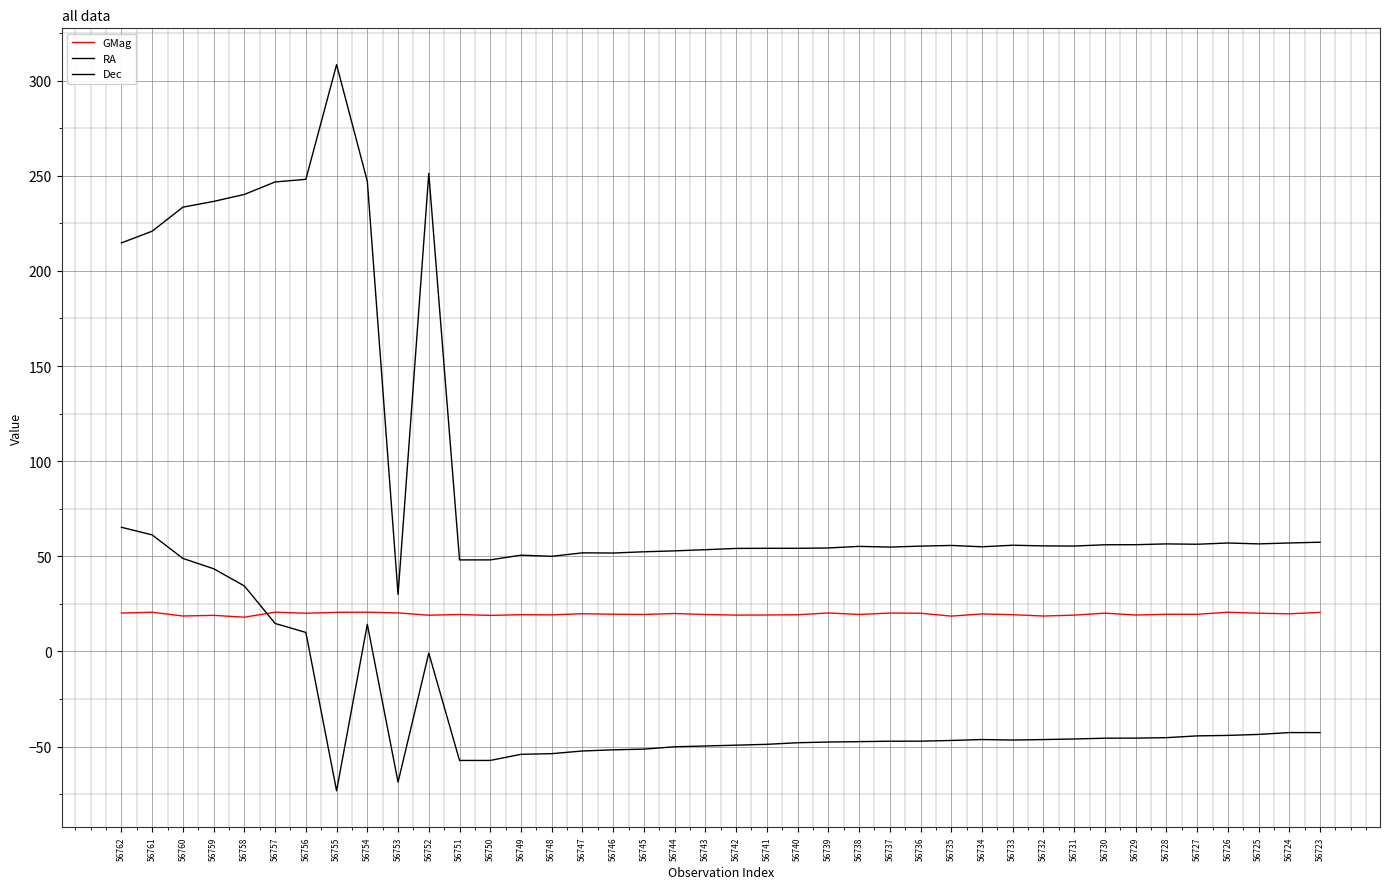

What is the total value across all series at 56762?

300.1